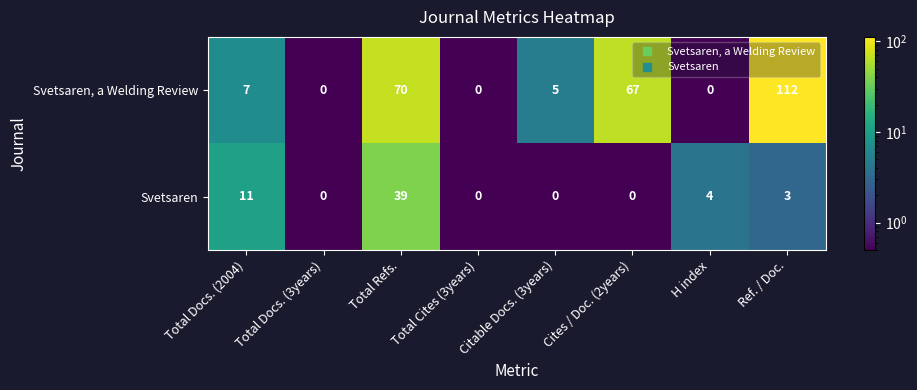

Is the value of Svetsaren, a Welding Review at Total Docs. (2004) greater than the value of Svetsaren at Total Docs. (3years)?

Yes